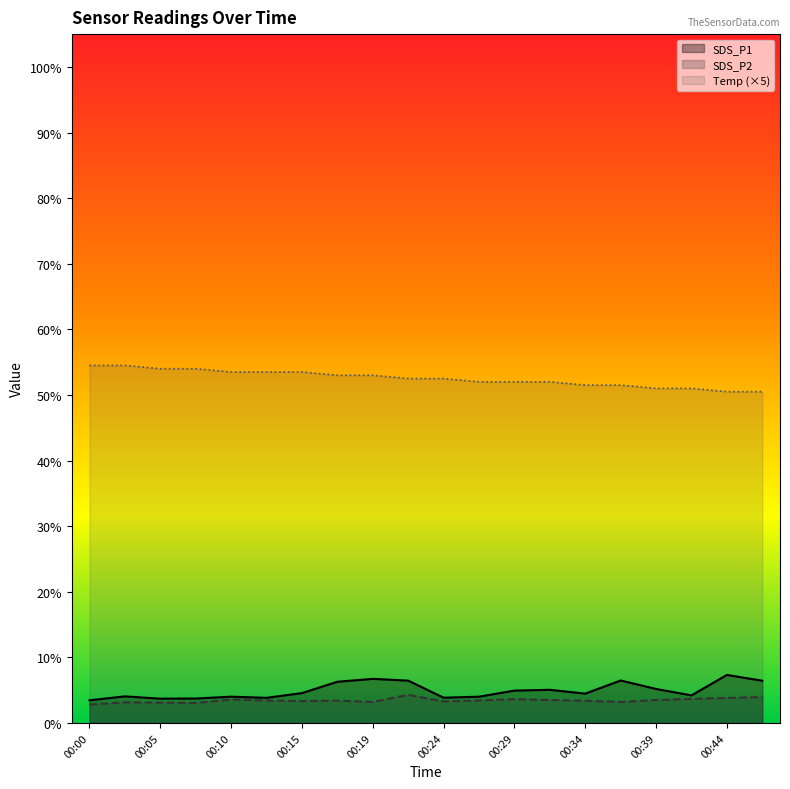

True or false: Temp and SDS_P1 intersect in this chart.

False